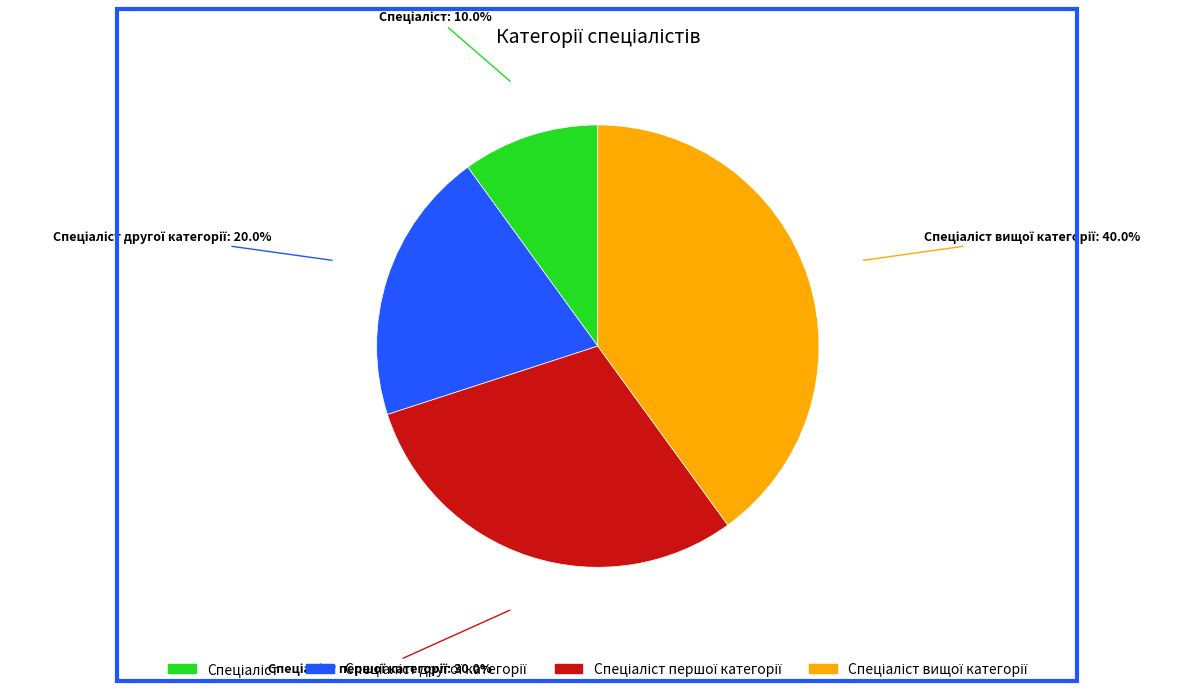

Is there a majority slice in this chart?

No